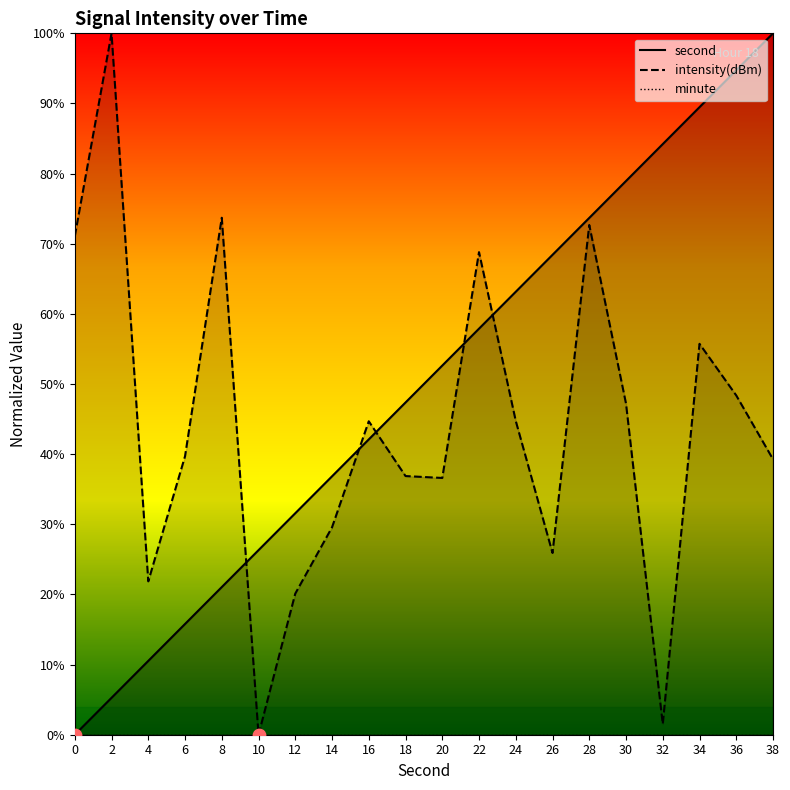

Which series has the largest total across all categories?

second